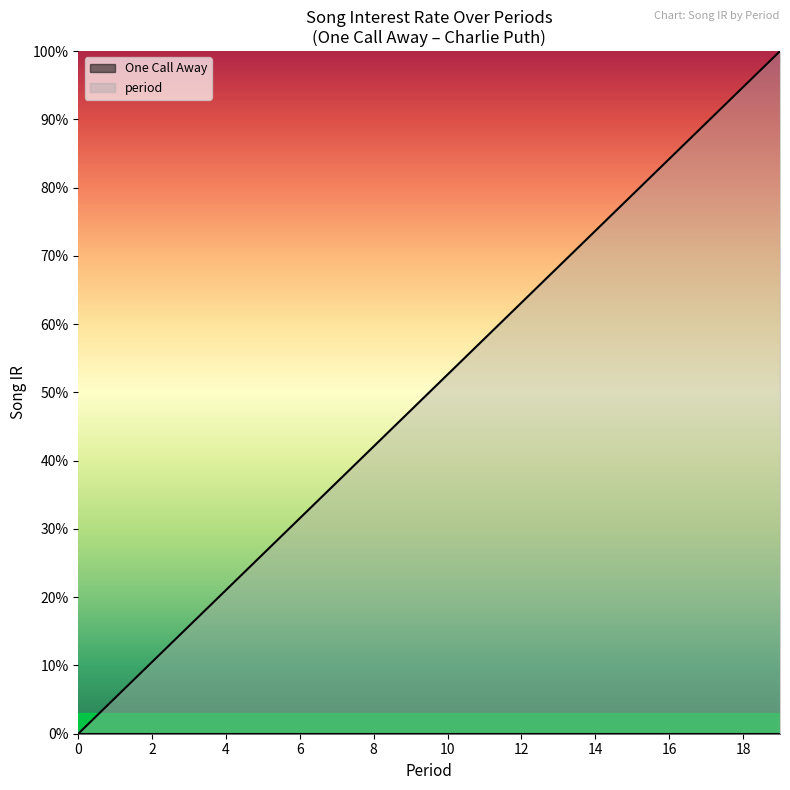

List the labels in order of value, smallest first.

0, 1, 2, 3, 4, 5, 6, 7, 8, 9, 10, 11, 12, 13, 14, 15, 16, 17, 18, 19